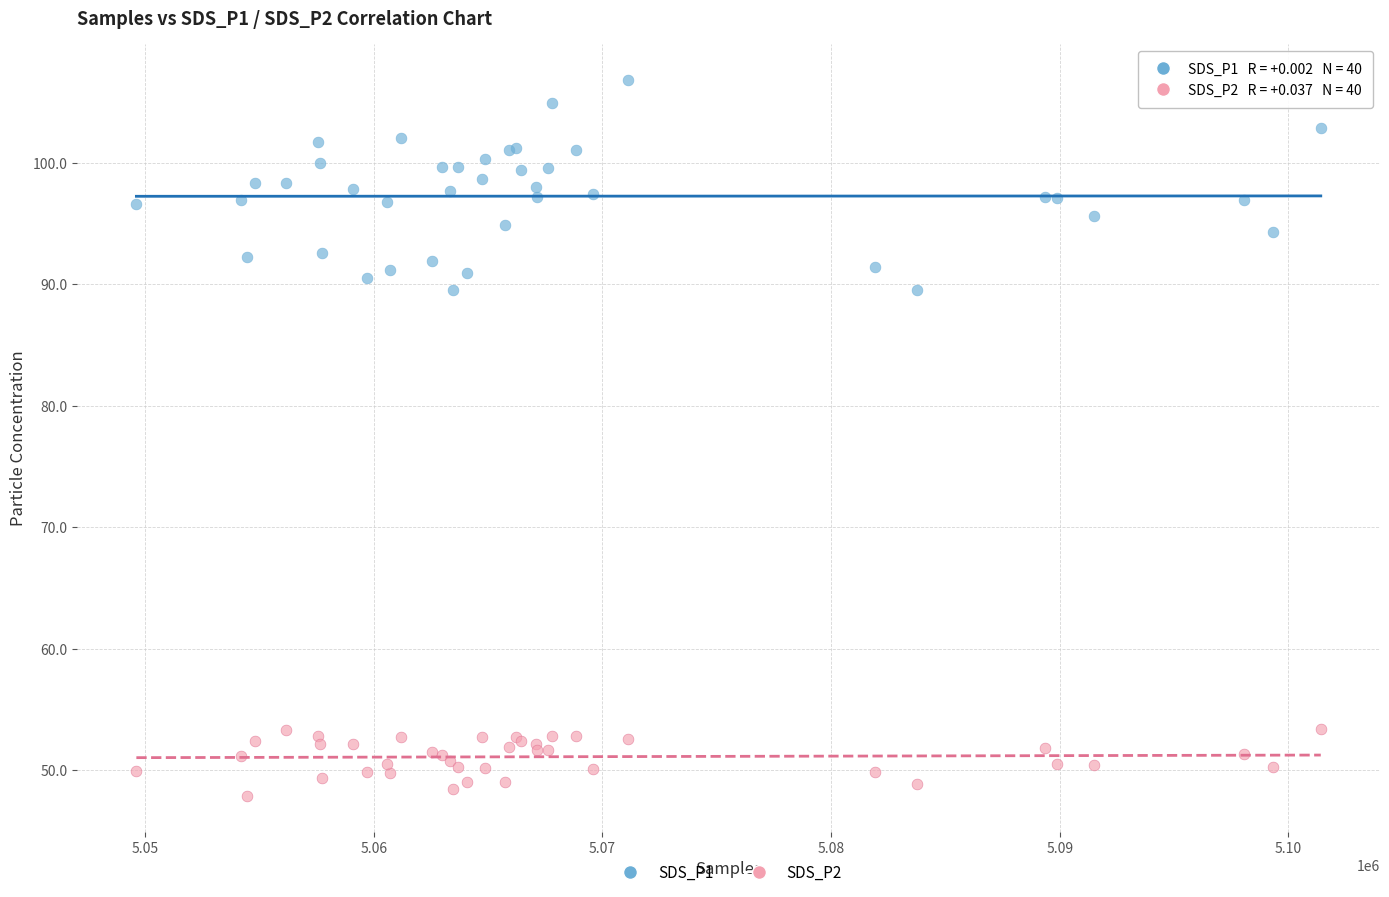

What is the X range (max minus min) for the scatter plot?

51800.0